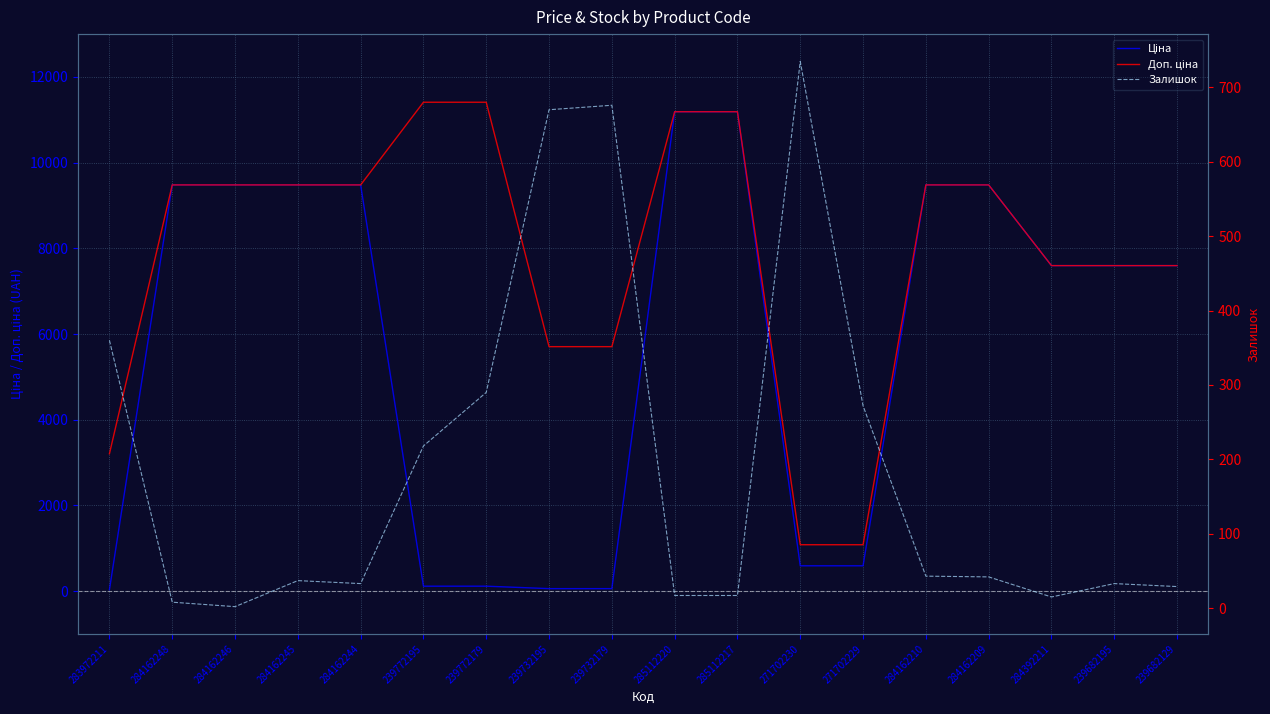

How many interior local valleys does the Залишок series have?

3